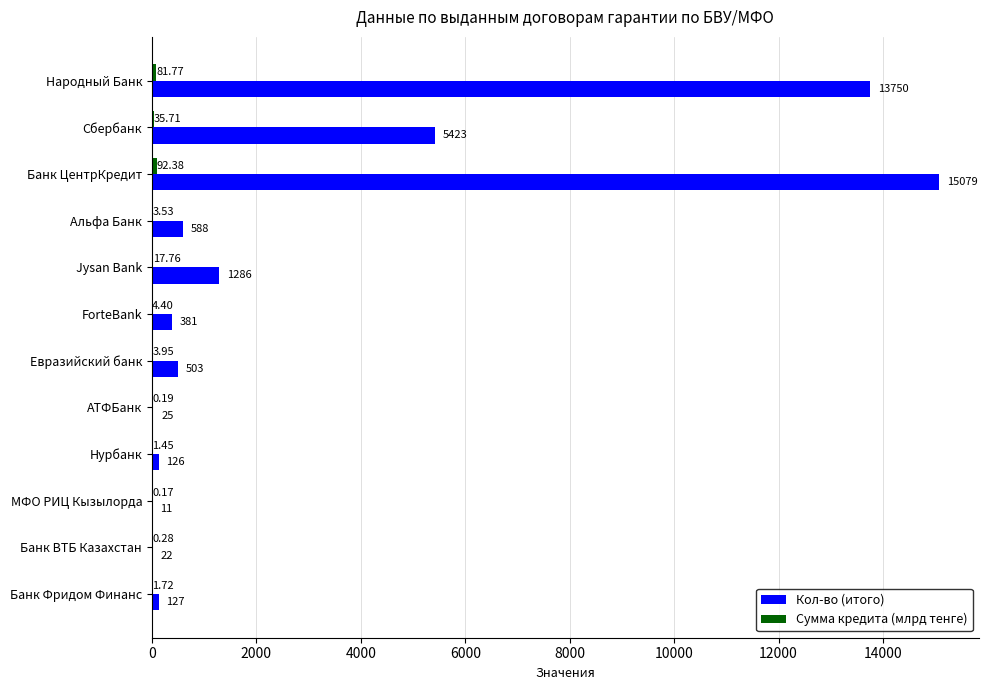

What is the sum of the Кол-во (итого) values at Банк Фридом Финанс and Нурбанк?

253.0